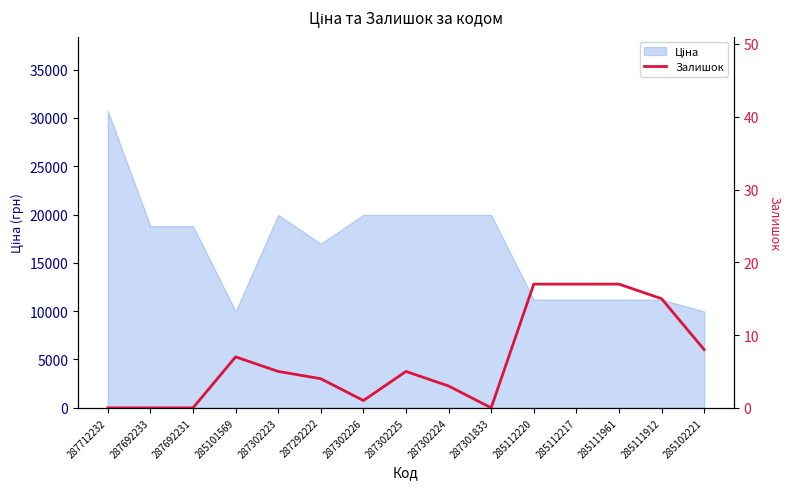

The chart shows a value of 6 at 287692231. True or false?

False